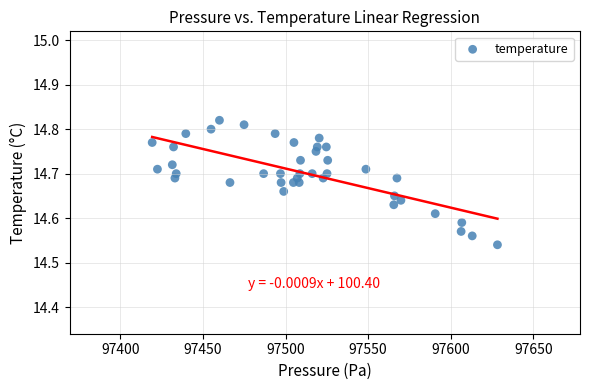

What is the range of Y values (max minus min)?

0.3